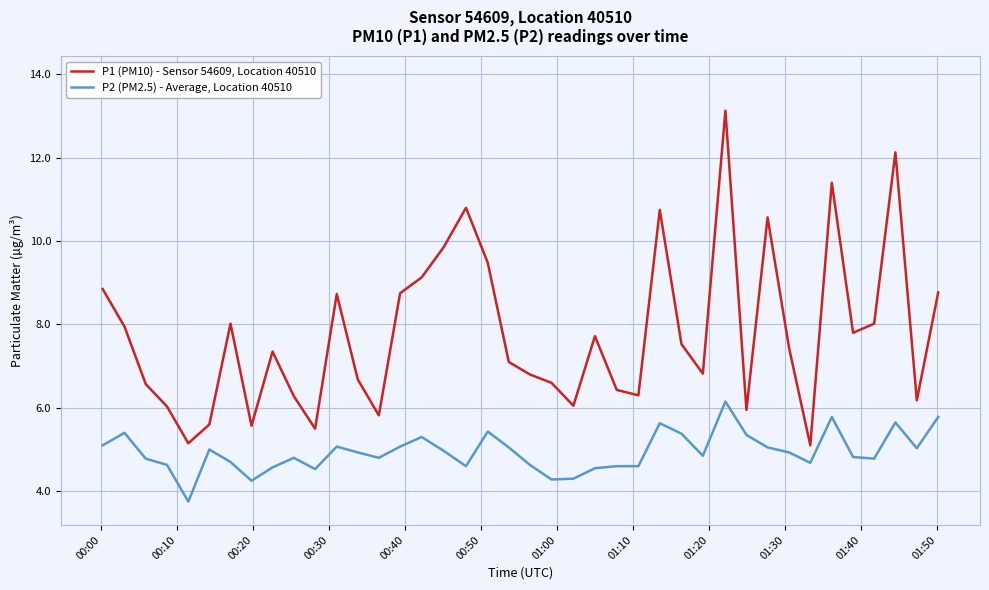

True or false: P1 (PM10) - Sensor 54609, Location 40510 and P2 (PM2.5) - Average, Location 40510 cross at least once.

False